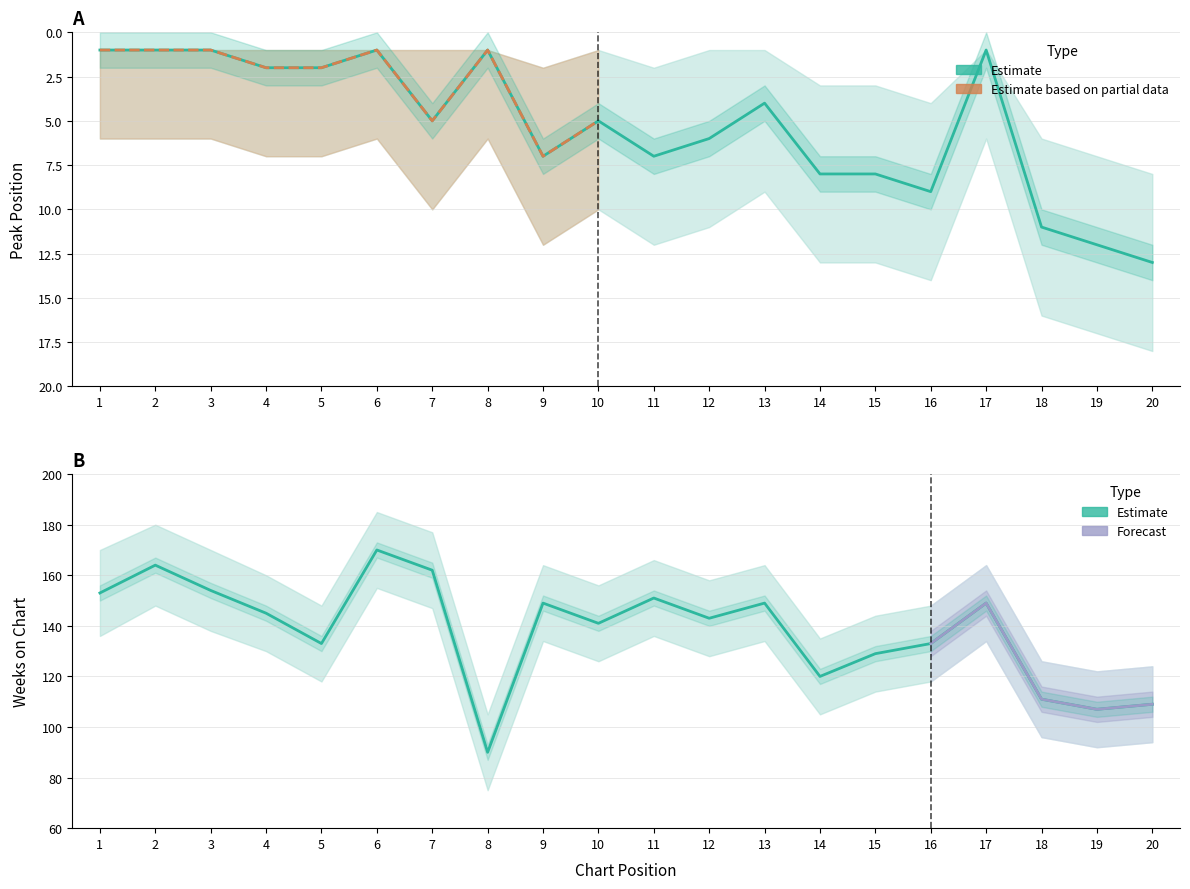

At how many categories does at least one series exceed 102?

19